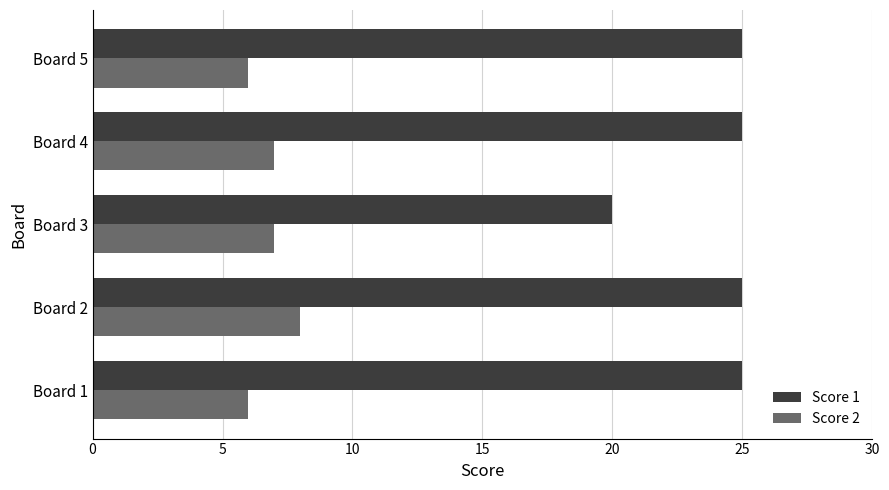

Is it true that Score 1 equals 44 at Board 5?

False